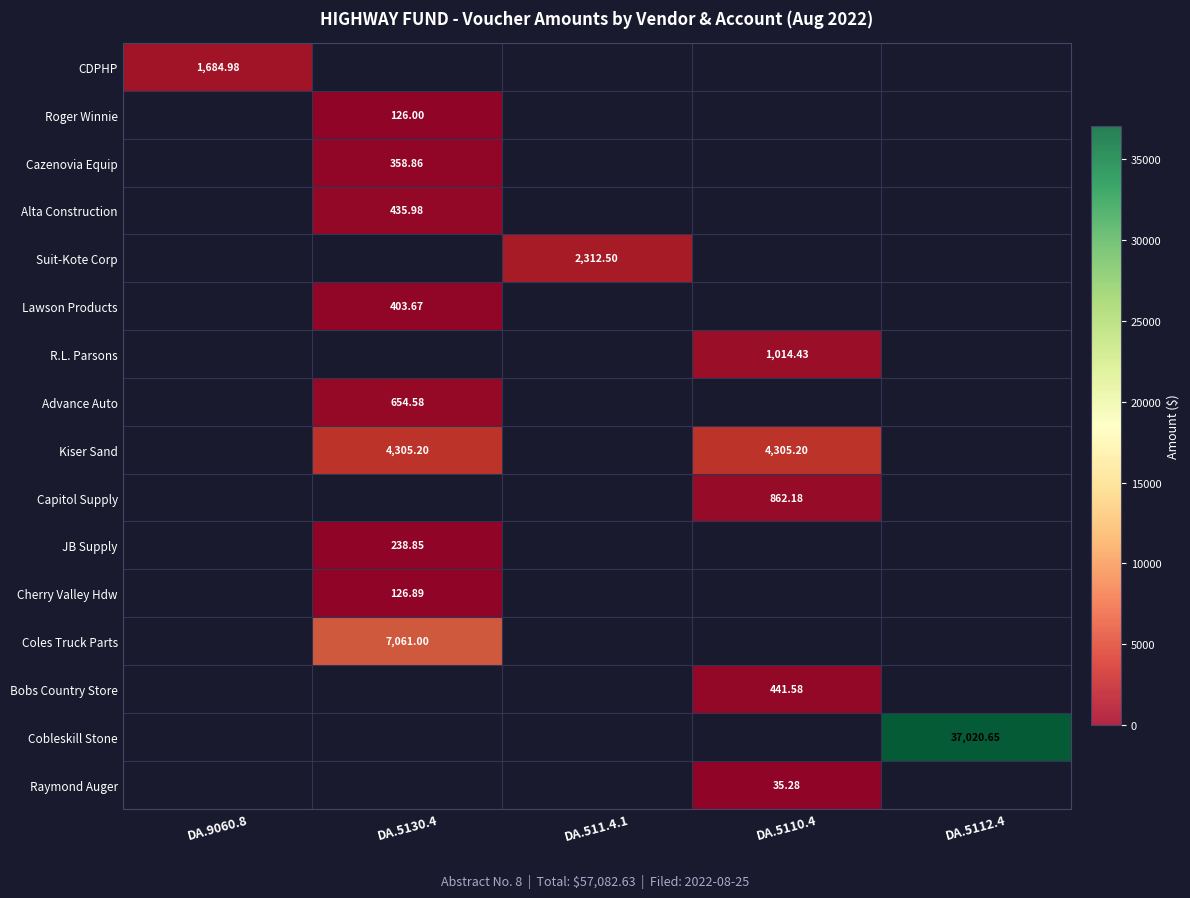

At which category does the chart reach its minimum across all series?

DA.5110.4